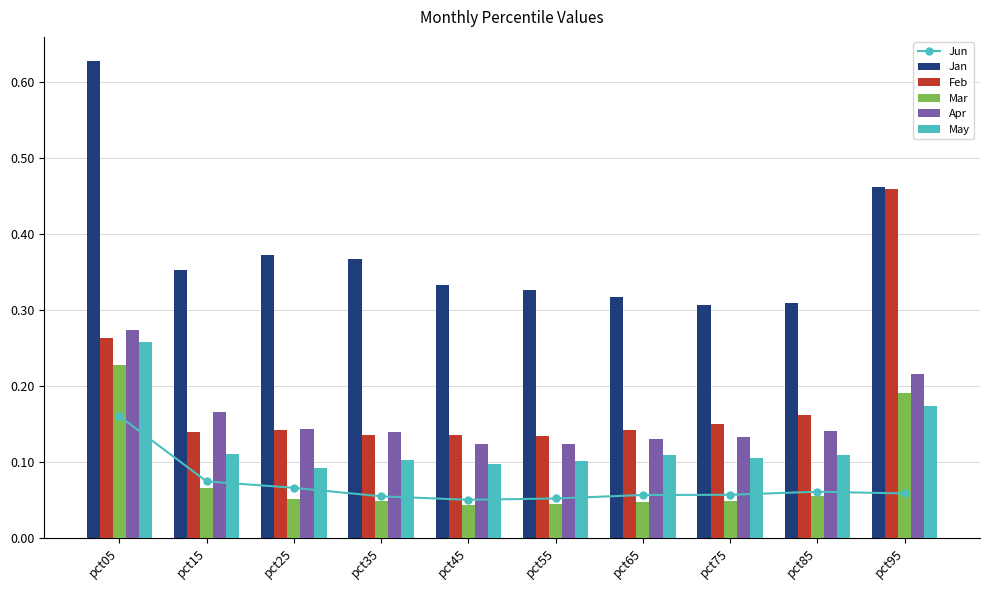

What is the highest value of the Mar series?

0.2